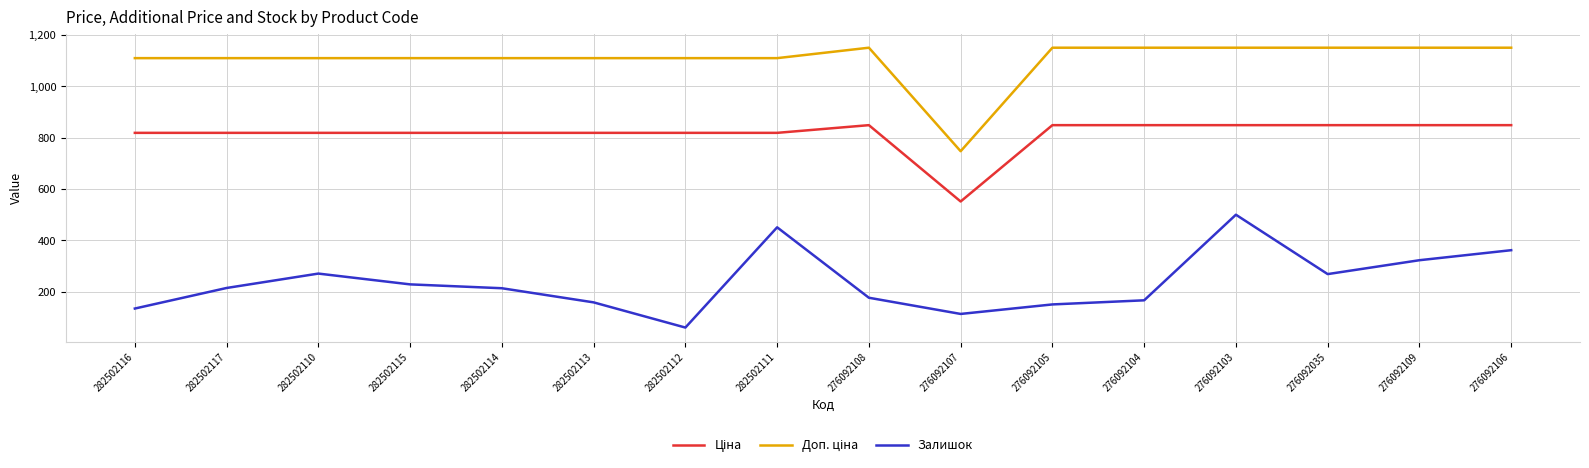

True or false: Залишок has a value of 135.0 at 282502116.

True